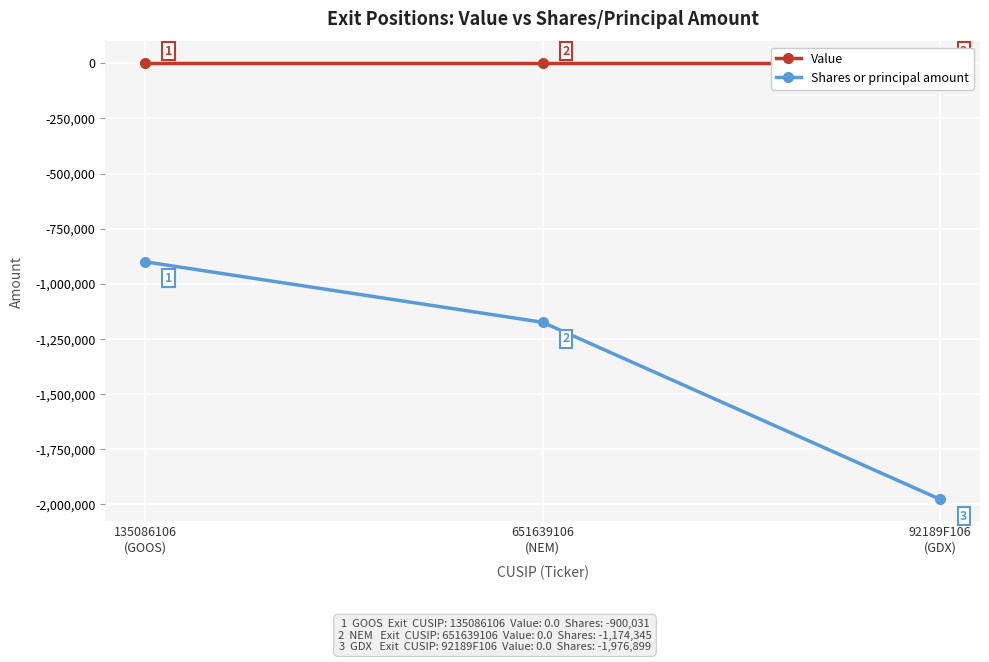

Which series has the largest total across all categories?

Value